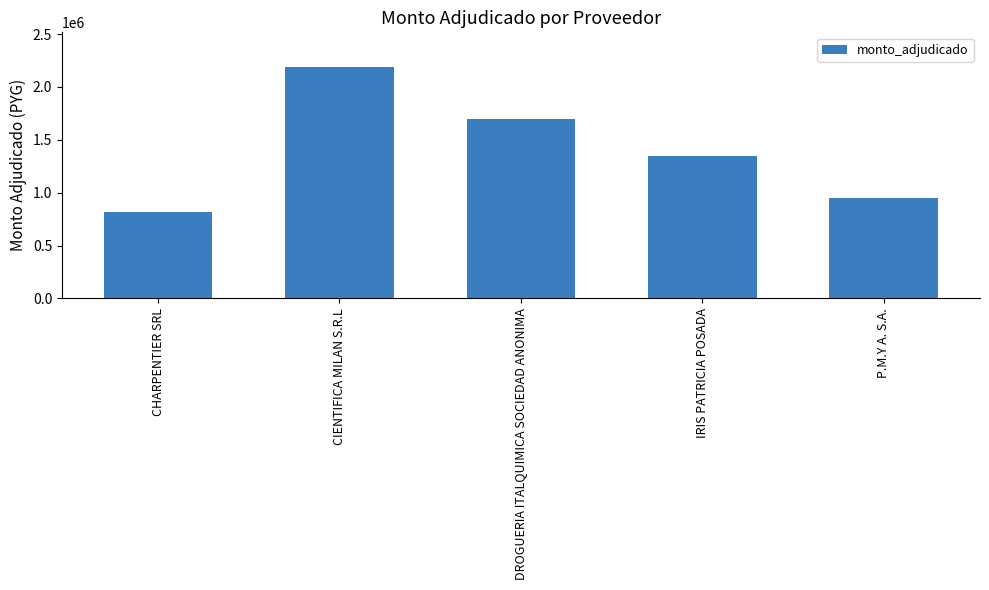

What is the smallest value displayed?

820000